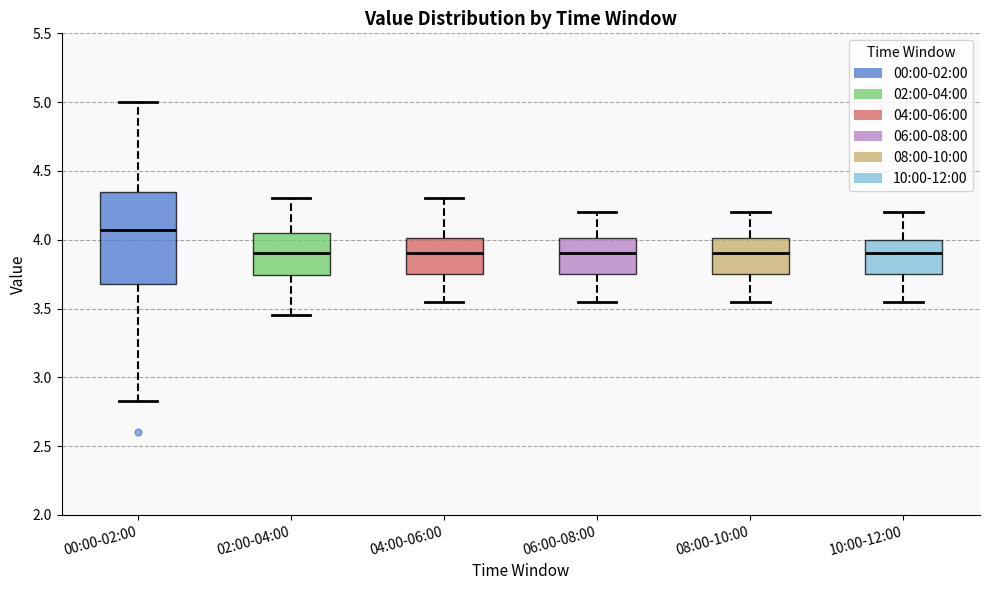

Which box is the tallest, from its lower edge to its upper edge?

00:00-02:00